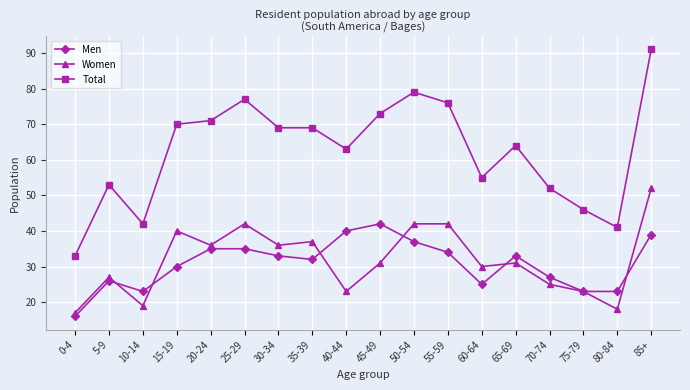

What is the difference between the highest and lowest values at 70-74?

27